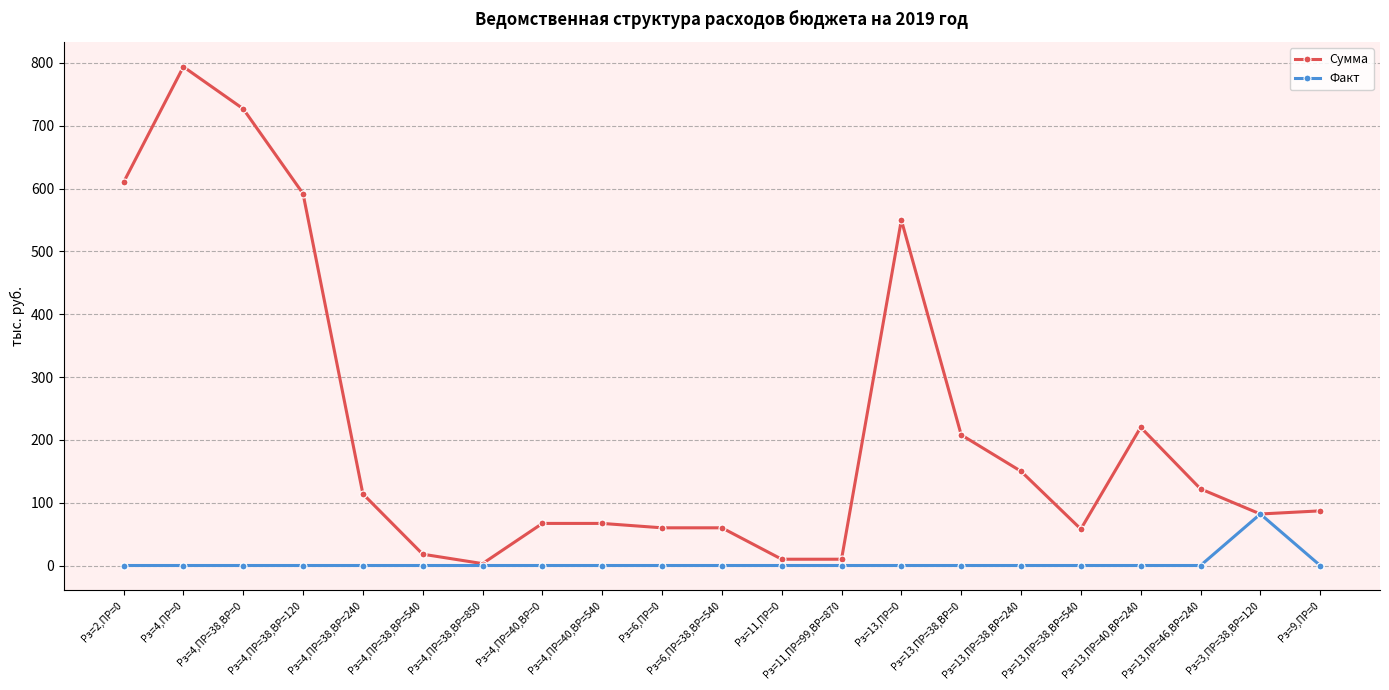

What is the difference between the highest and lowest values at Рз=11,ПР=99,ВР=870?

10